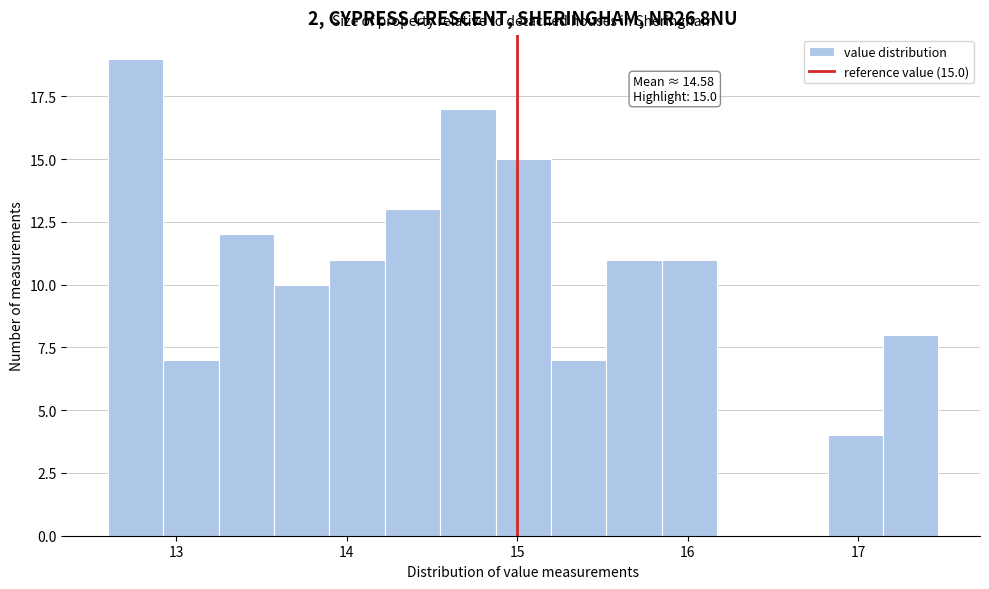

Read against the x-axis, roughly where is the centre of the tallest bar?

12.8